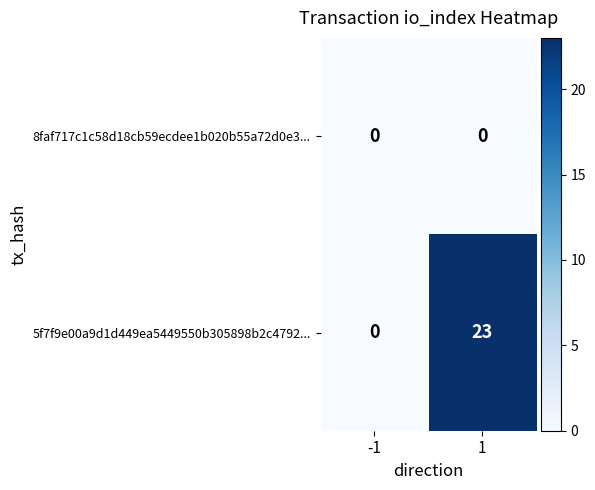

How many data points does each series have?

2